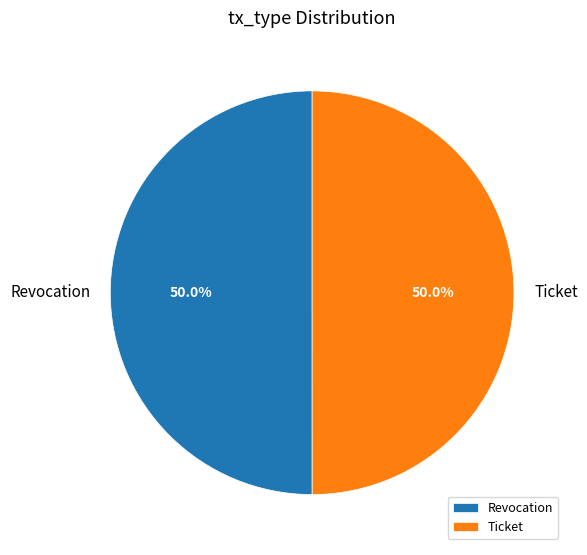

Approximately how many times larger is the value at Revocation compared to Ticket?

1.0